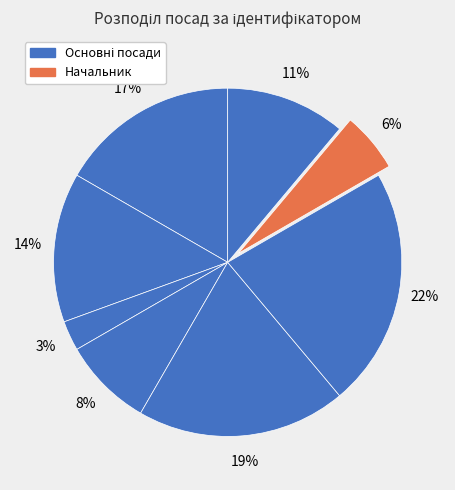

How many slices are in this pie chart?

8